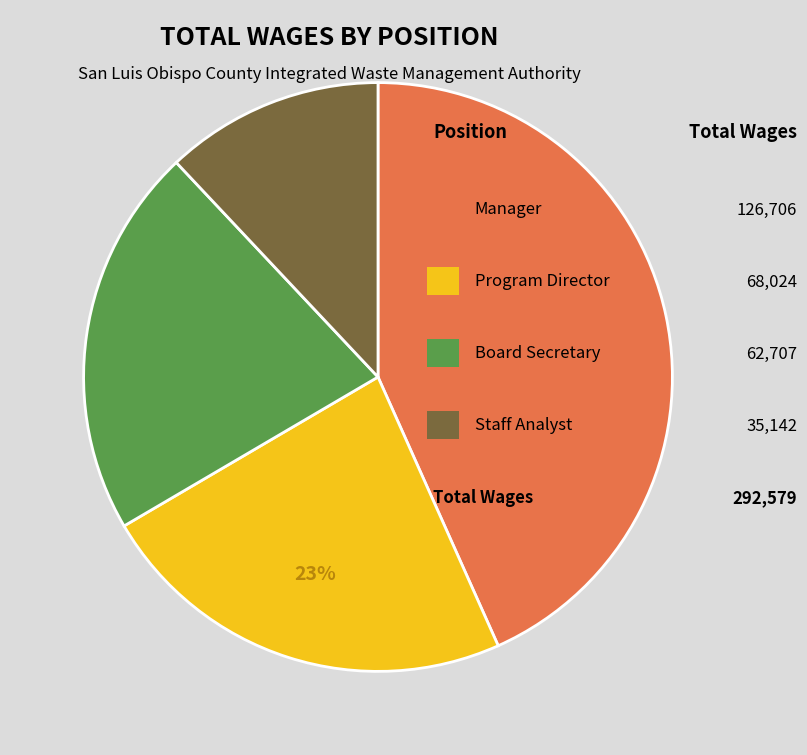

Is there a majority slice in this chart?

No